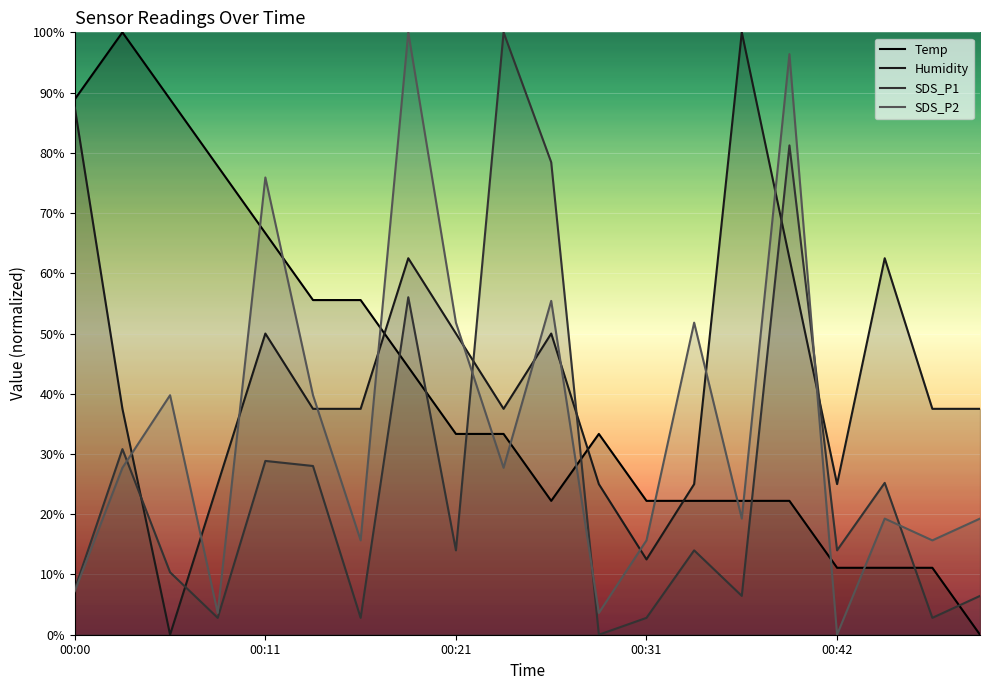

True or false: SDS_P2 has more than 1 points higher than both neighbors.

True